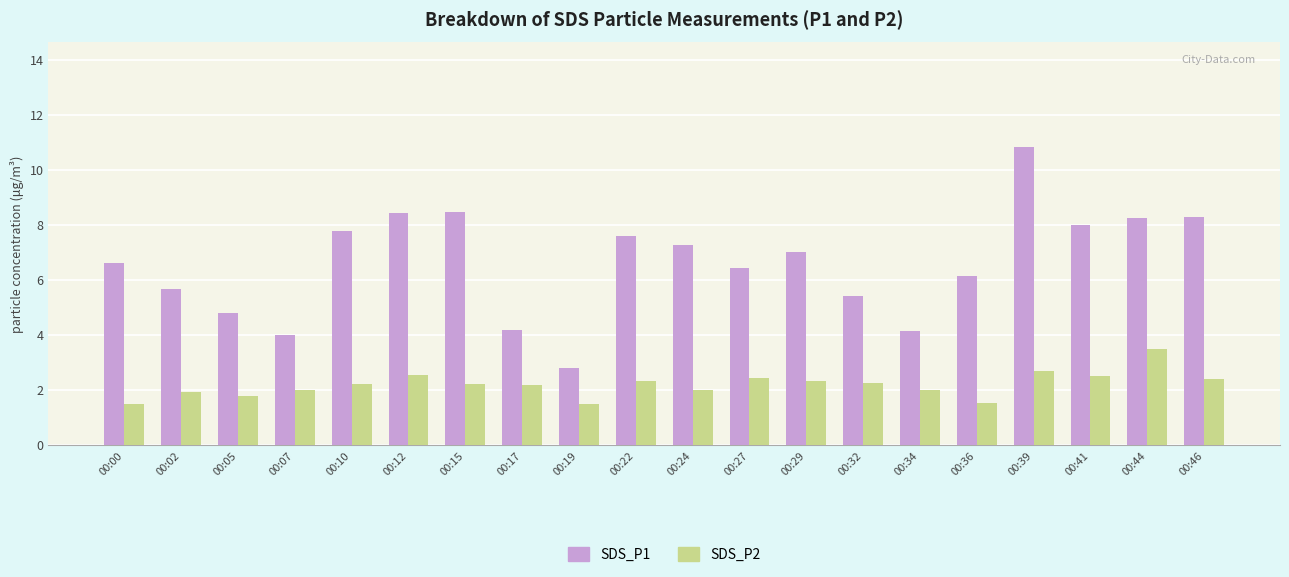

What is the difference between the SDS_P1 values at 00:07 and 00:00?

2.6